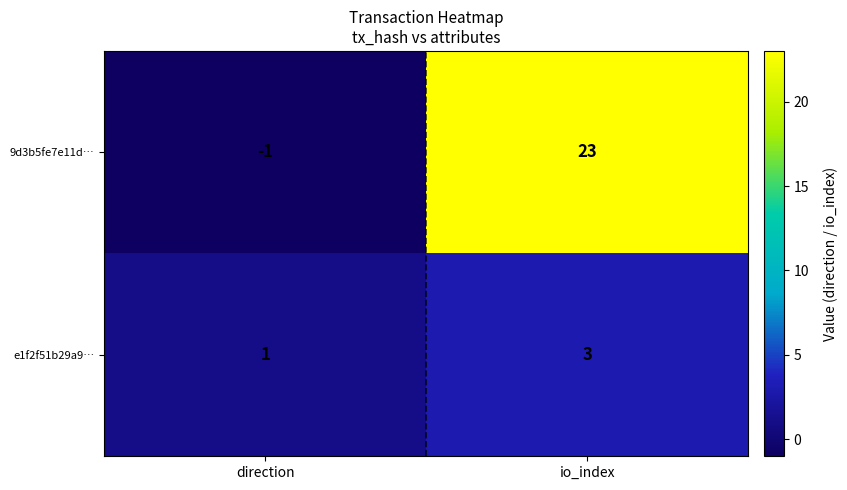

Rank the series by their maximum value, from highest to lowest.

9d3b5fe7e11d…, e1f2f51b29a9…